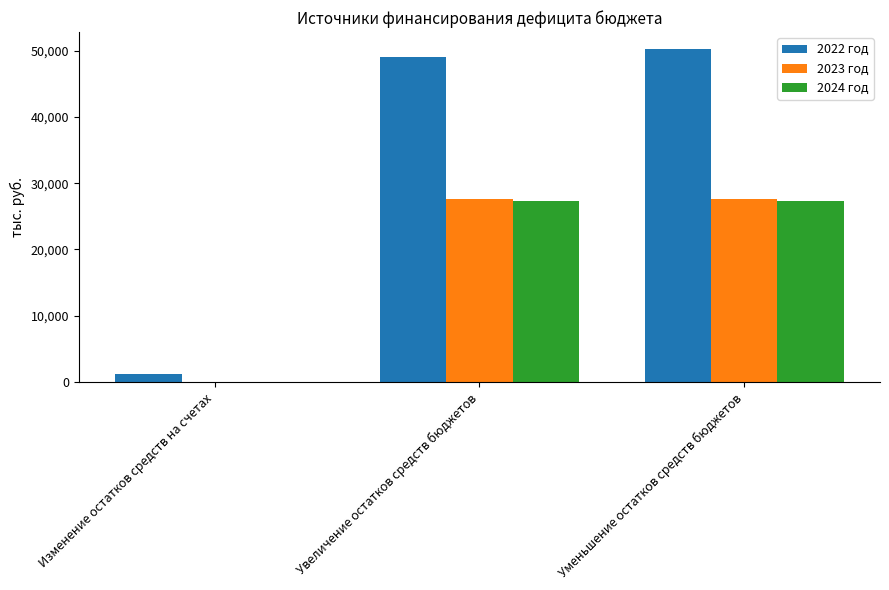

What is the sum of all 2024 год values?

54512.8